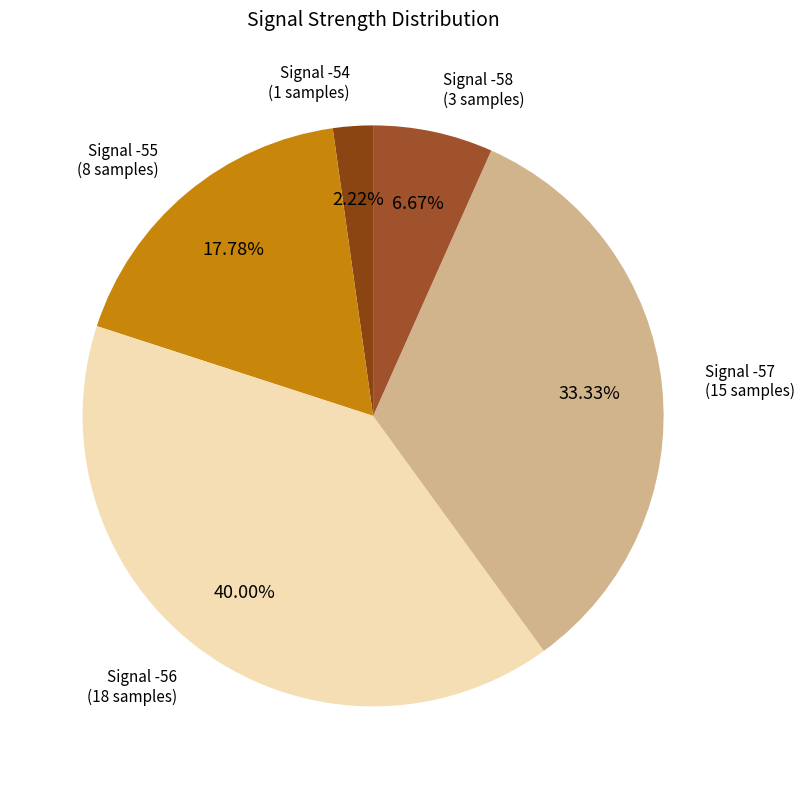

Rank the categories by value from highest to lowest.

Signal -56, Signal -57, Signal -55, Signal -58, Signal -54